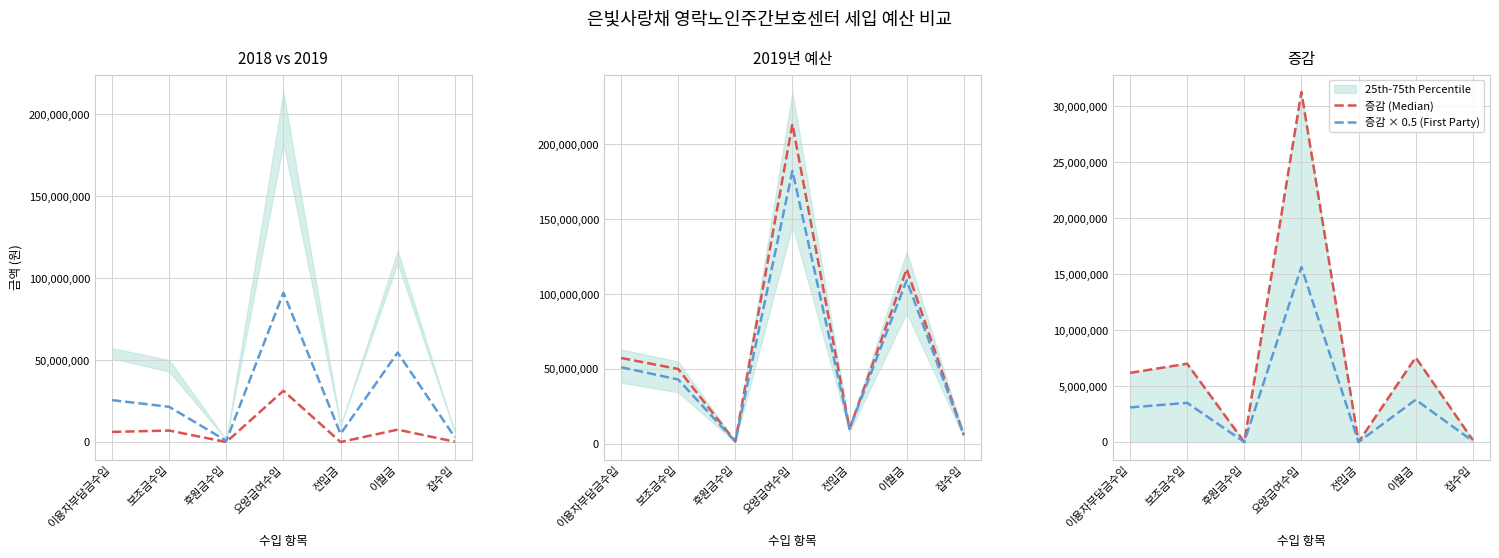

True or false: 증감 (Median) and 2019년 예산 (Median) intersect in this chart.

False